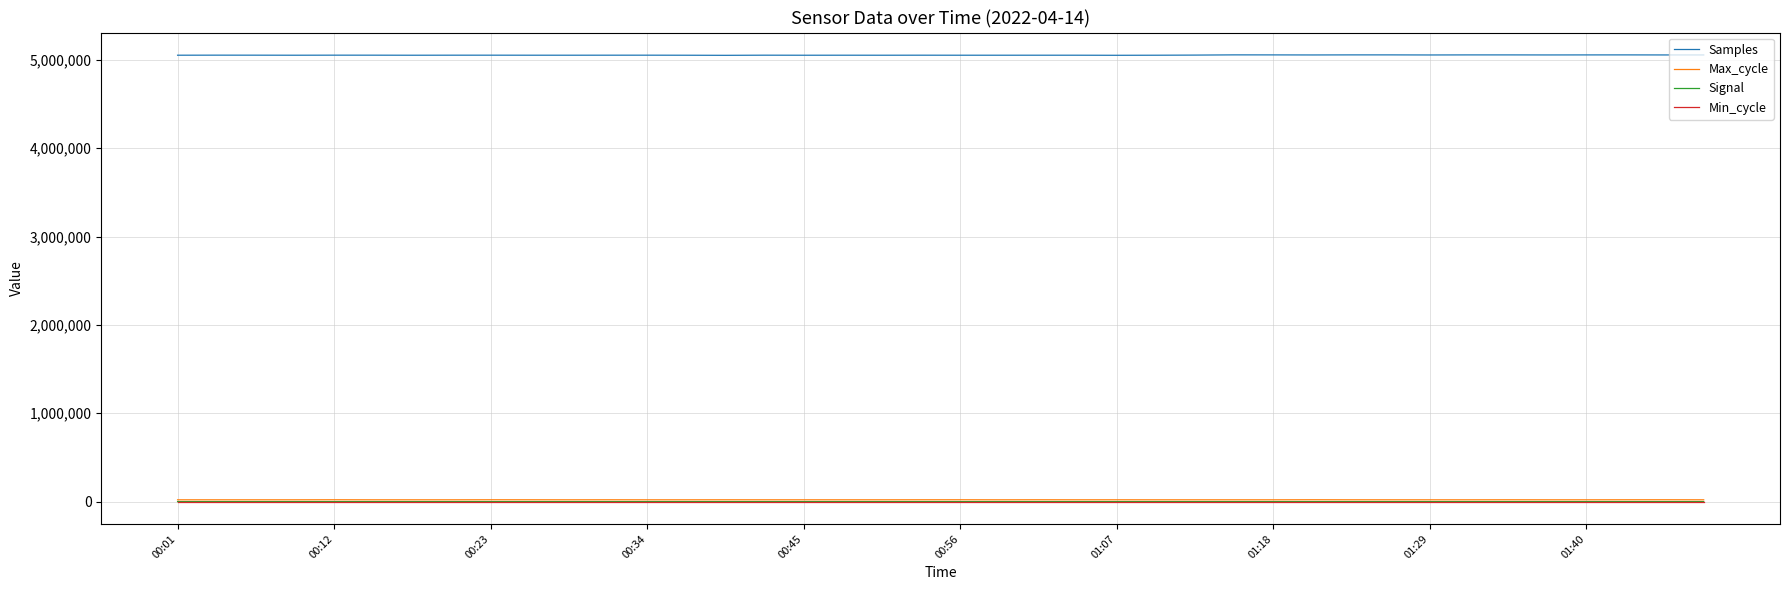

Which series has the widest spread of values?

Samples